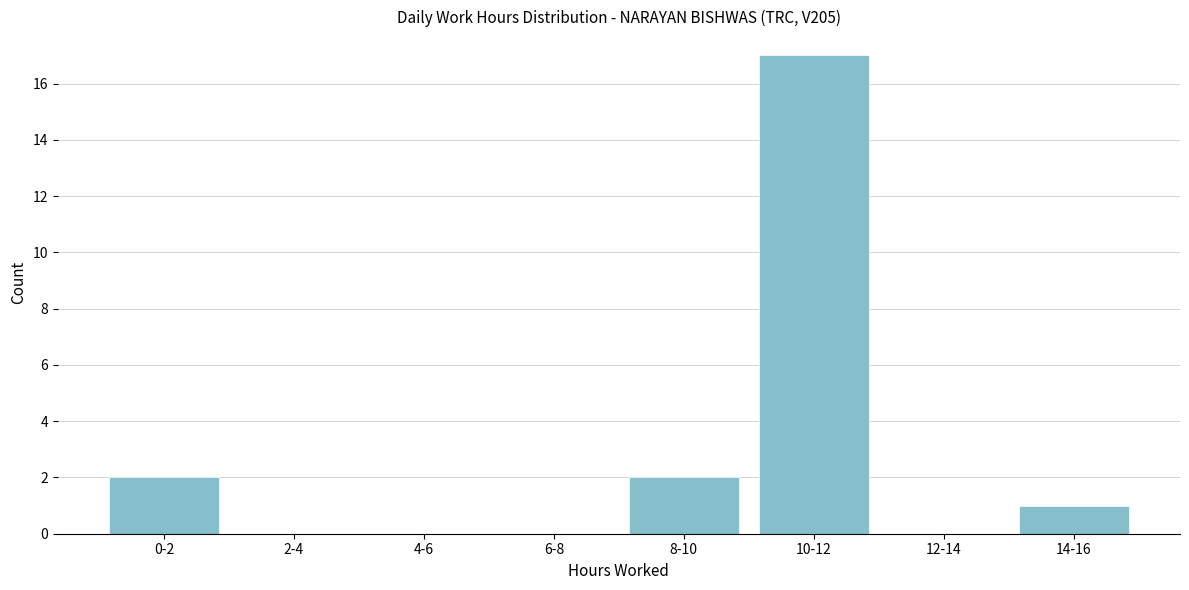

Reading left to right, transcribe all the data shown in this chart.

0-2=2	2-4=0	4-6=0	6-8=0	8-10=2	10-12=17	12-14=0	14-16=1